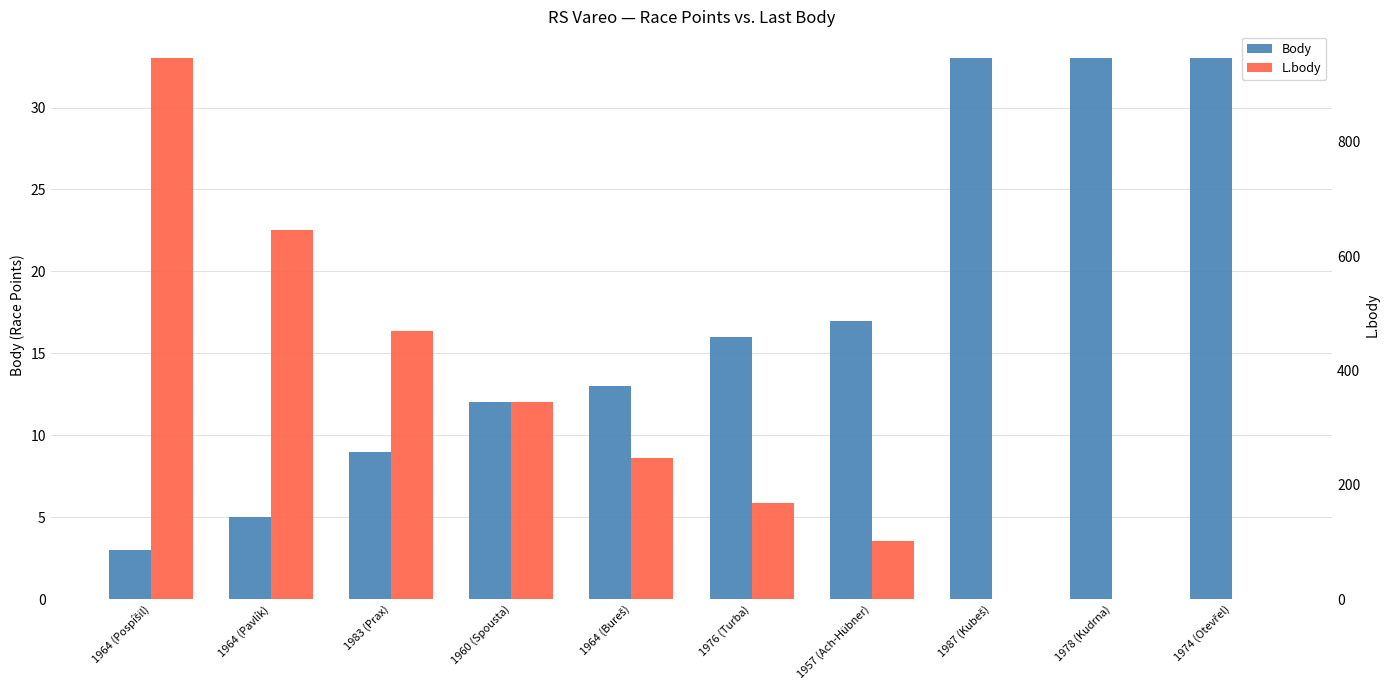

The Body series shows 3 at 1964 (Pospíšil). True or false?

True